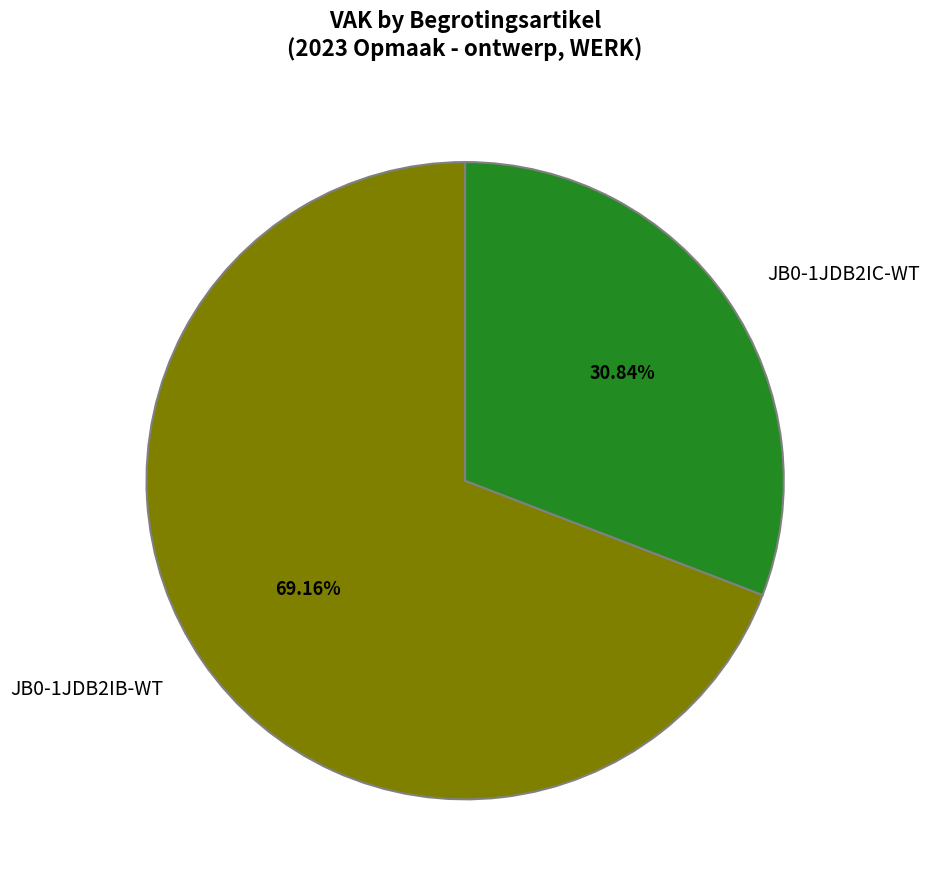

Rank the categories by value from lowest to highest.

JB0-1JDB2IC-WT, JB0-1JDB2IB-WT